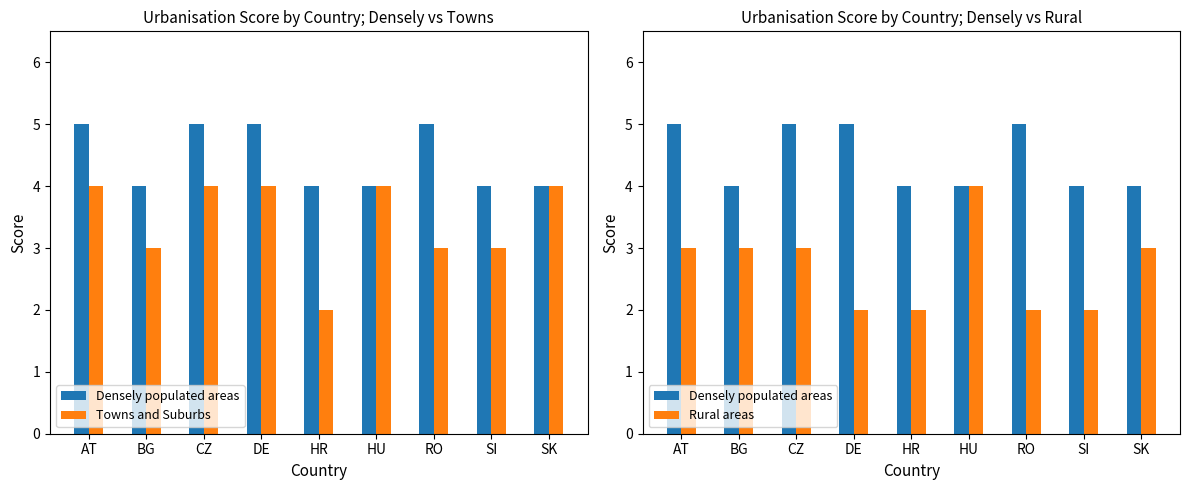

How many Rural areas values are between 2 and 3?

8